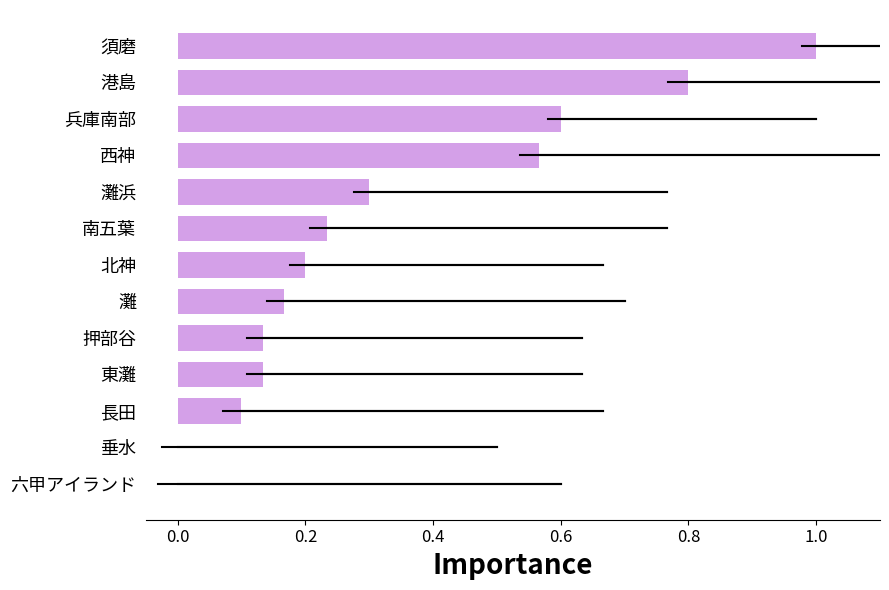

What is the change in value from 東灘 to 南五葉?

+0.1